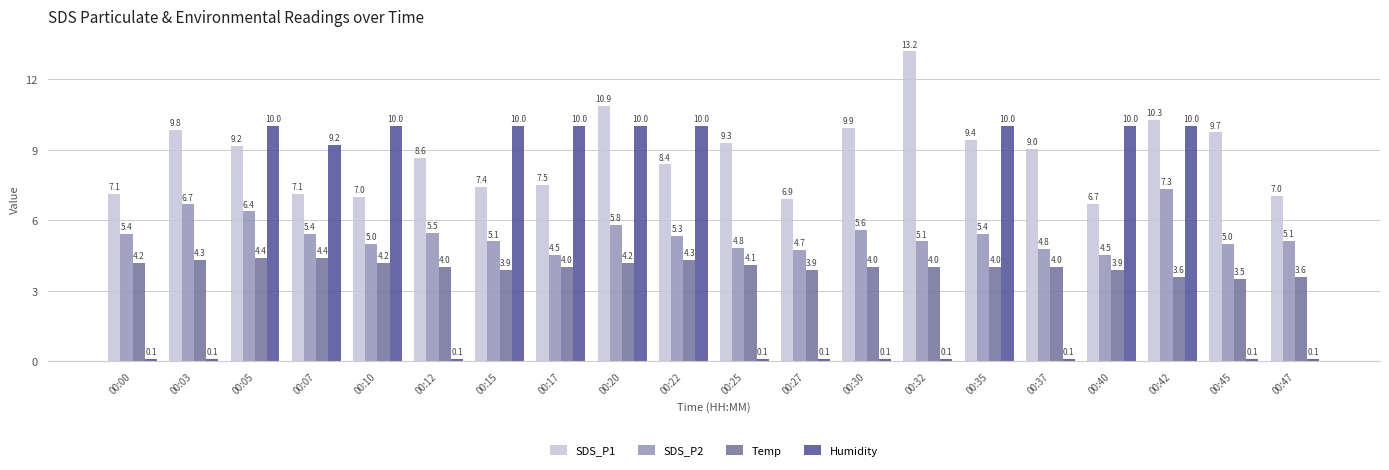

Is the value of Temp at 00:27 greater than the value of SDS_P2 at 00:05?

No